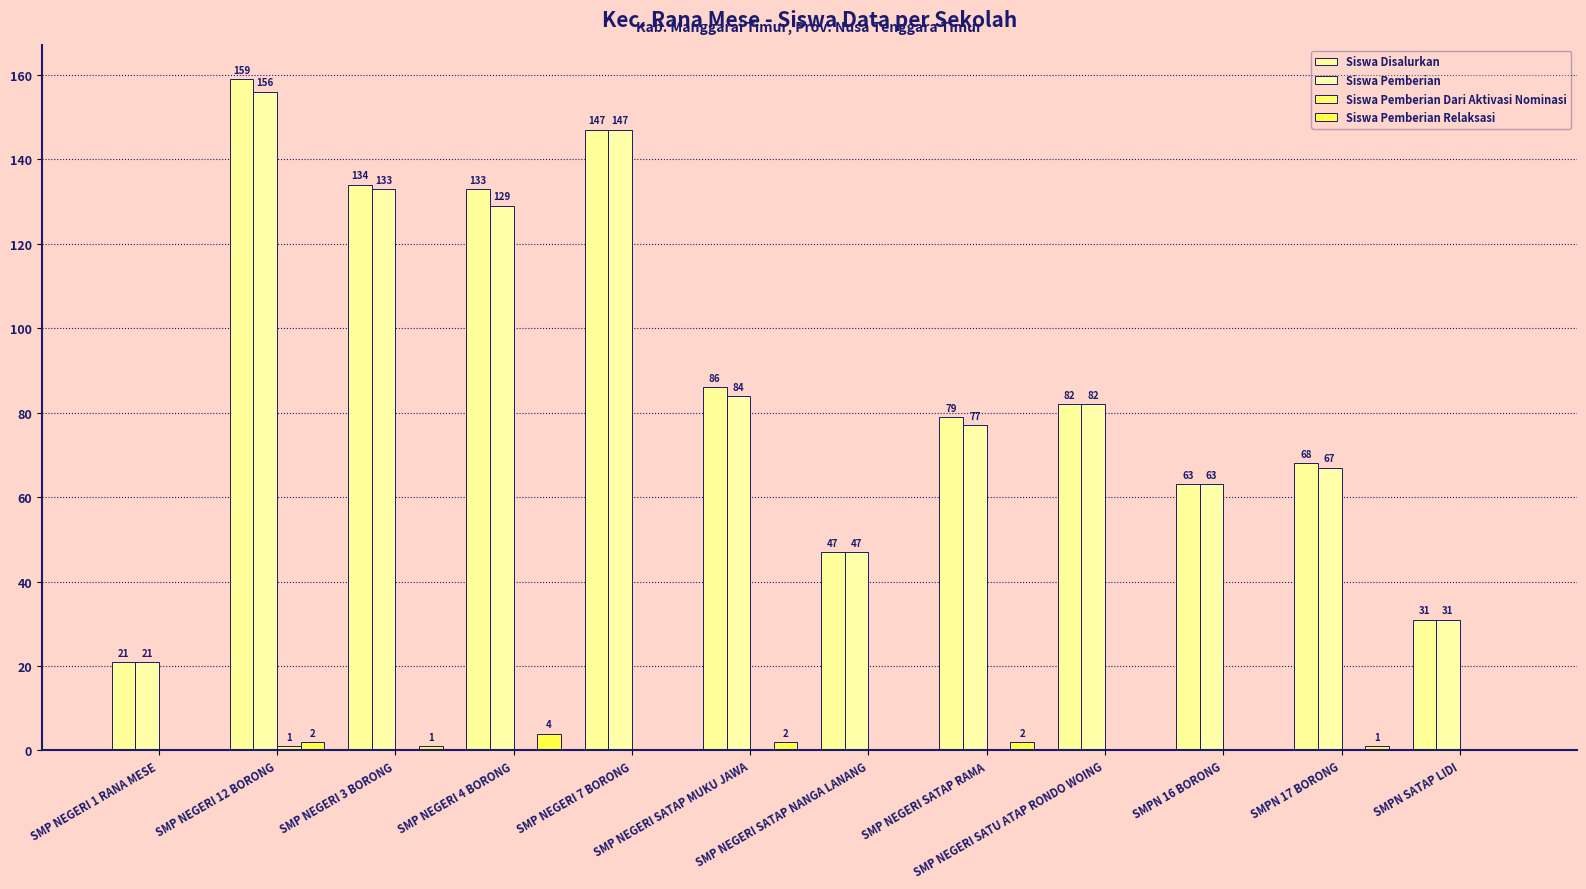

Which series has the largest range (max minus min)?

Siswa Disalurkan